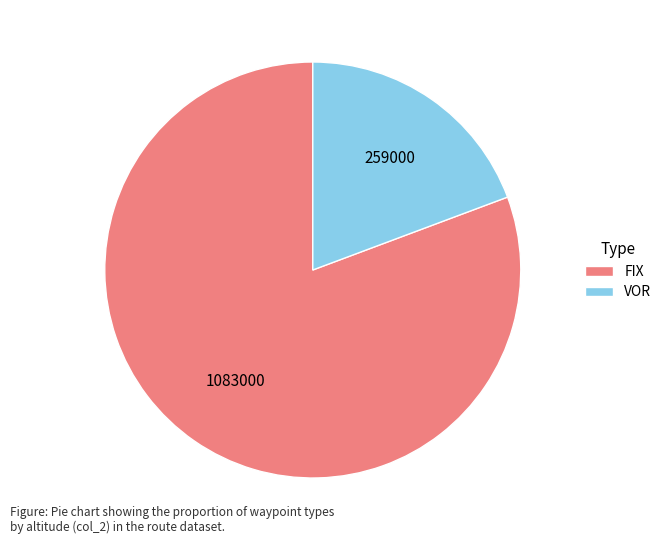

Rank the categories by value from lowest to highest.

VOR, FIX